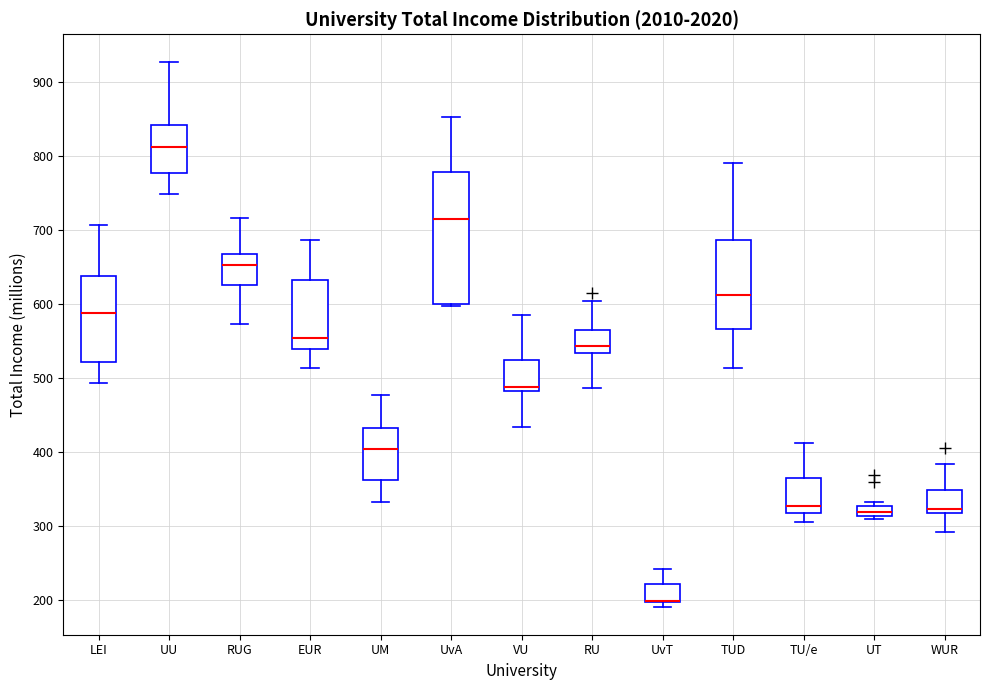

Which box is the tallest, from its lower edge to its upper edge?

UvA